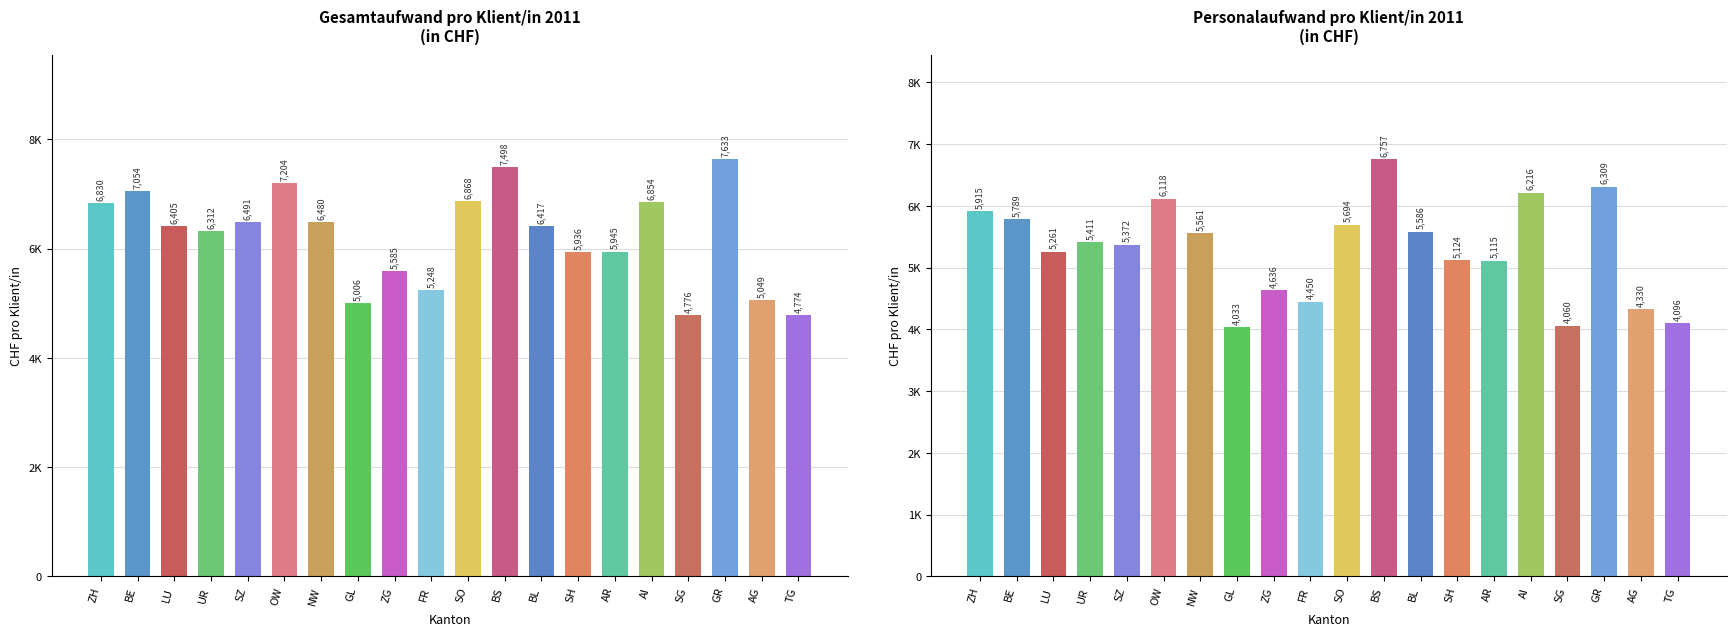

What is the sum of the Gesamtaufwand Pro Klient/in (CHF) values at GR and AR?

13579.1